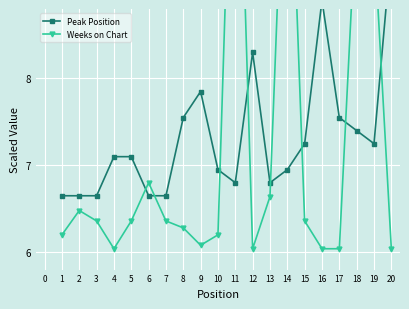

How many distinct data groups are displayed?

2